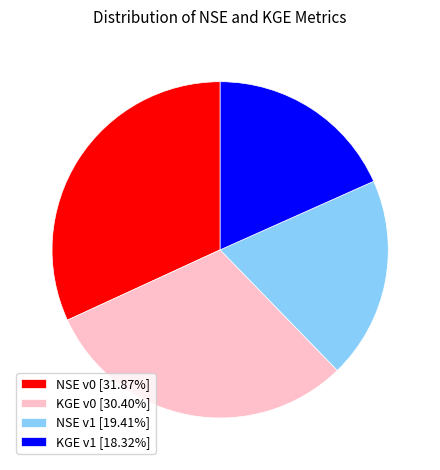

Is it true that NSE v0 is 32% of the pie?

True